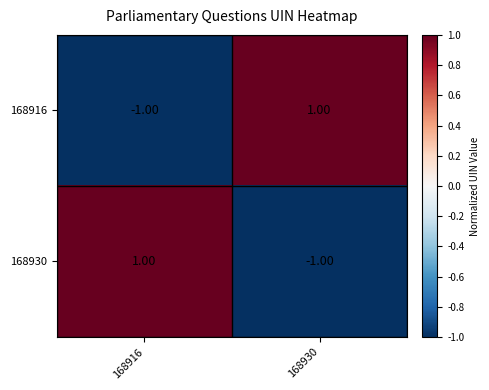

Rank the series at 168916 from lowest to highest value.

168916, 168930